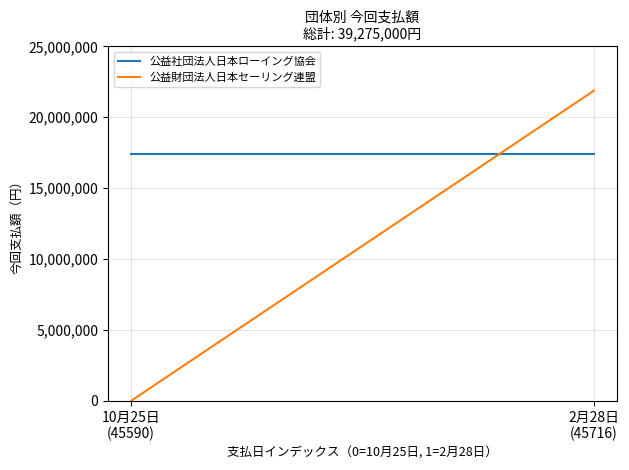

How many lines are shown in the chart?

2